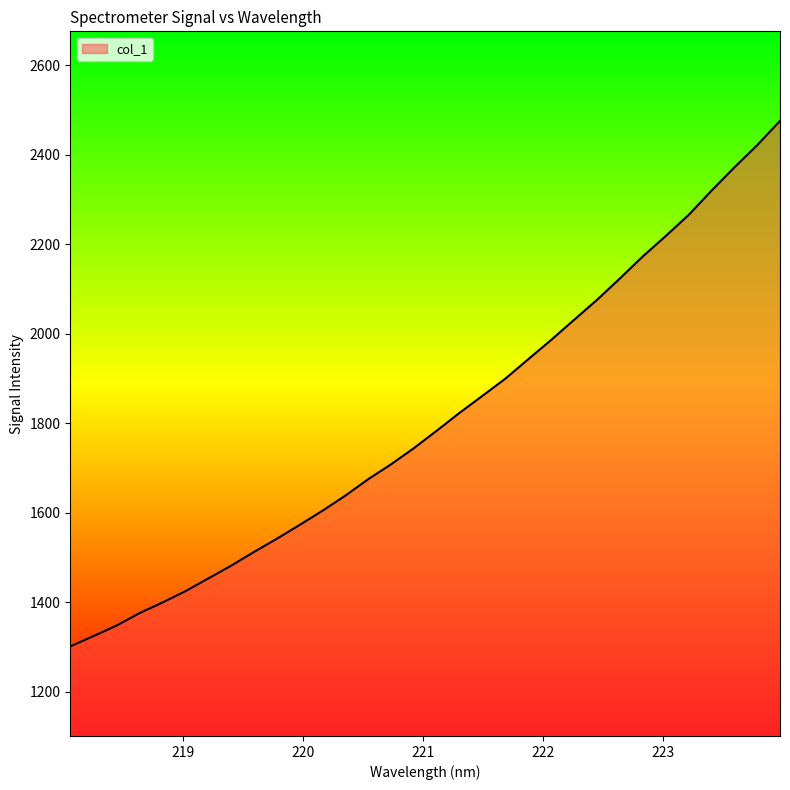

What is the maximum value shown in the chart?

2475.4